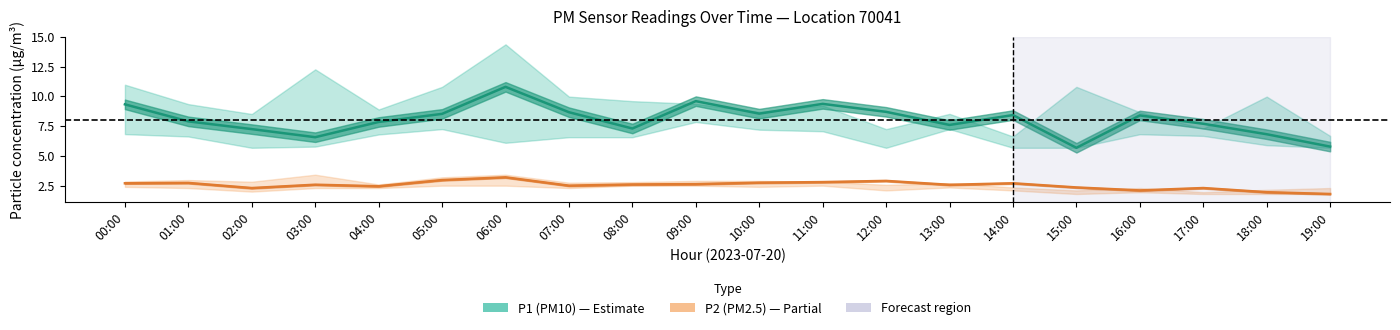

Which category has the highest value in the P2 (PM2.5) series?

06:00